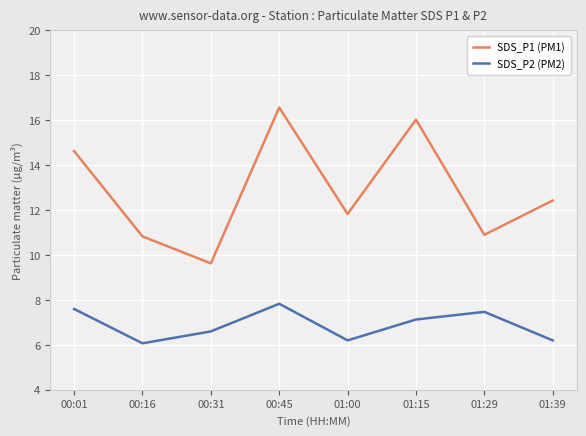

Which series has the largest total across all categories?

SDS_P1 (PM1)